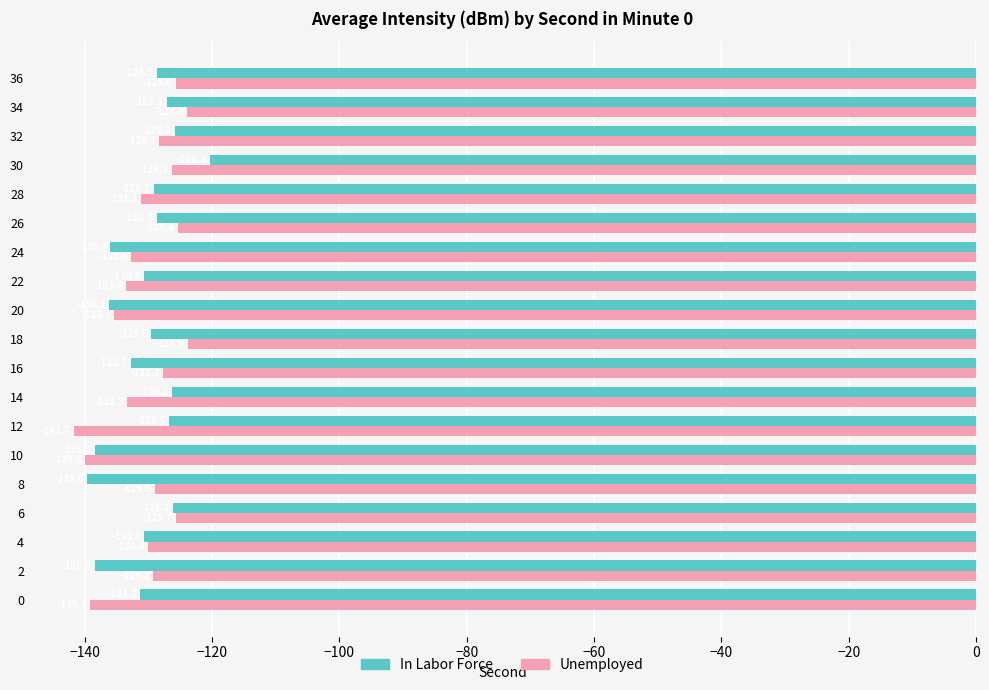

Rank the series by their average value, from highest to lowest.

Unemployed, In Labor Force